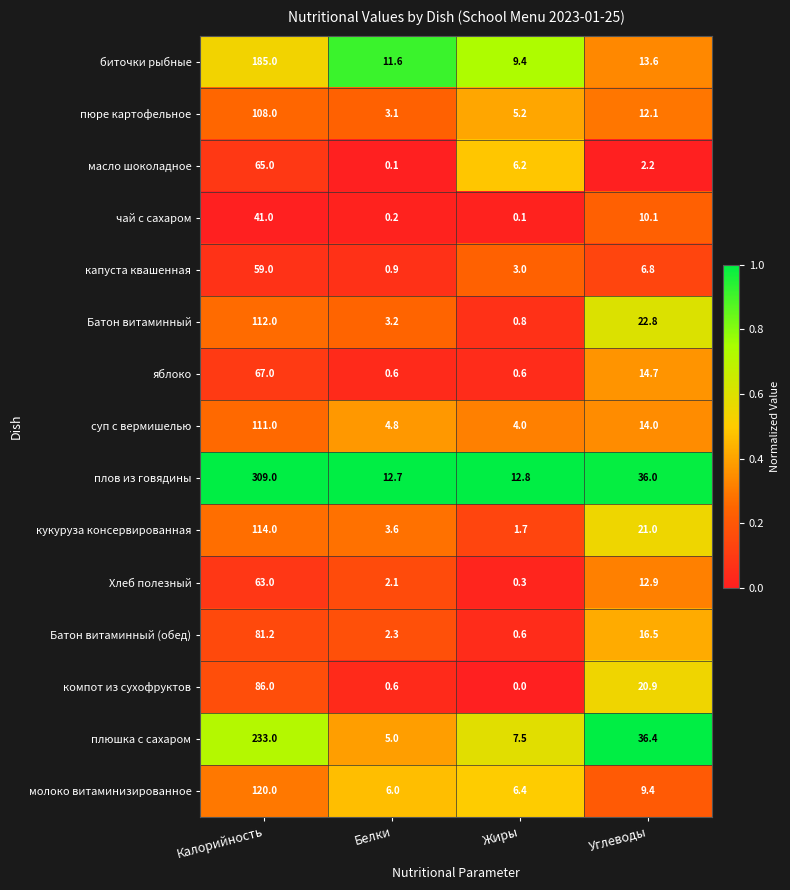

At Углеводы, list the series in order from smallest to largest.

масло шоколадное, капуста квашенная, молоко витаминизированное, чай с сахаром, пюре картофельное, Хлеб полезный, биточки рыбные, суп с вермишелью, яблоко, Батон витаминный (обед), компот из сухофруктов, кукуруза консервированная, Батон витаминный, плов из говядины, плюшка с сахаром